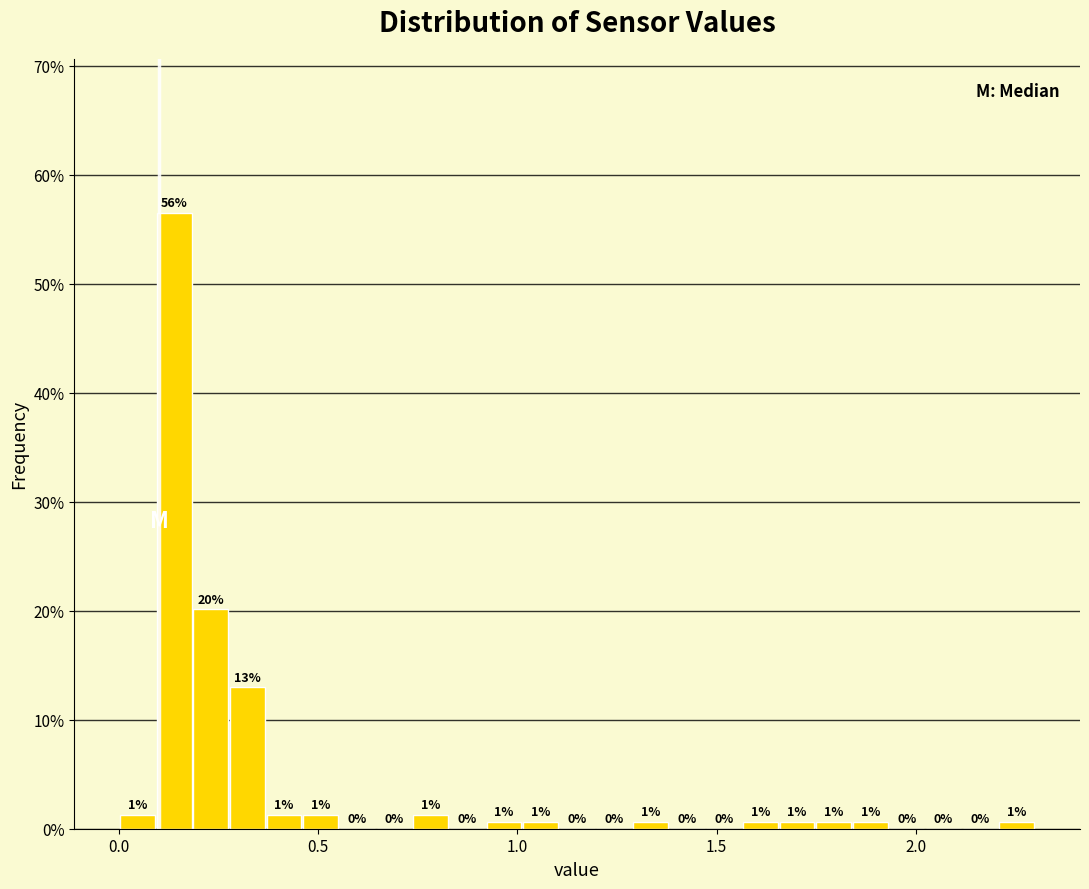

Around what value on the x-axis is the tallest bar? Give the approximate position of its centre, as read against the axis.

0.15